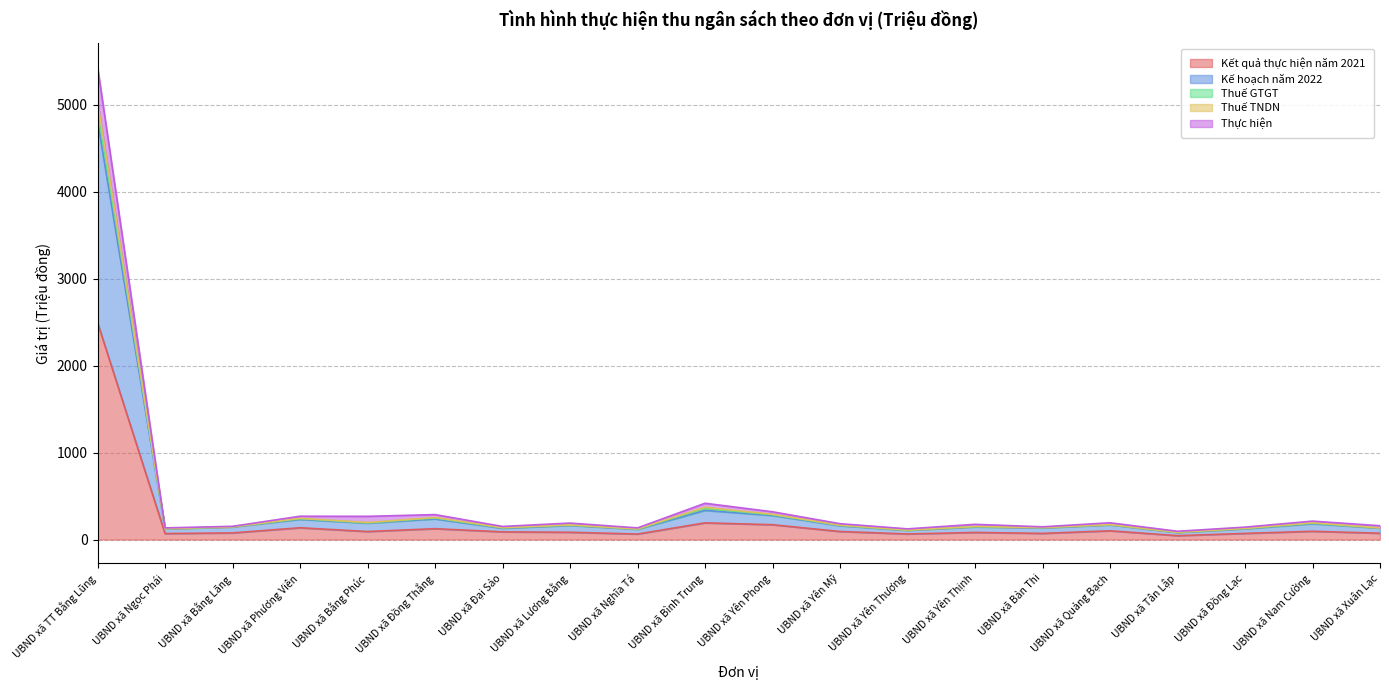

True or false: Thuế TNDN and Thực hiện cross at least once.

False